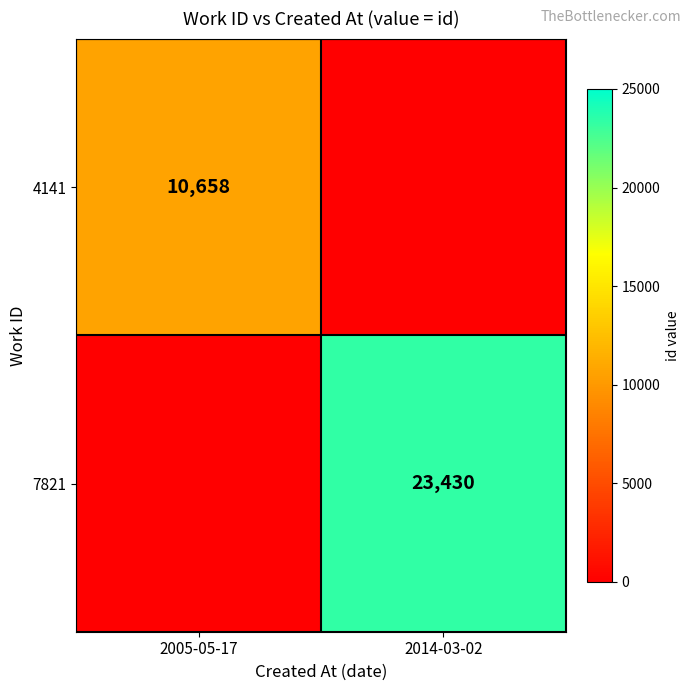

The value of 4141 at 2005-05-17 is 4366. True or false?

False